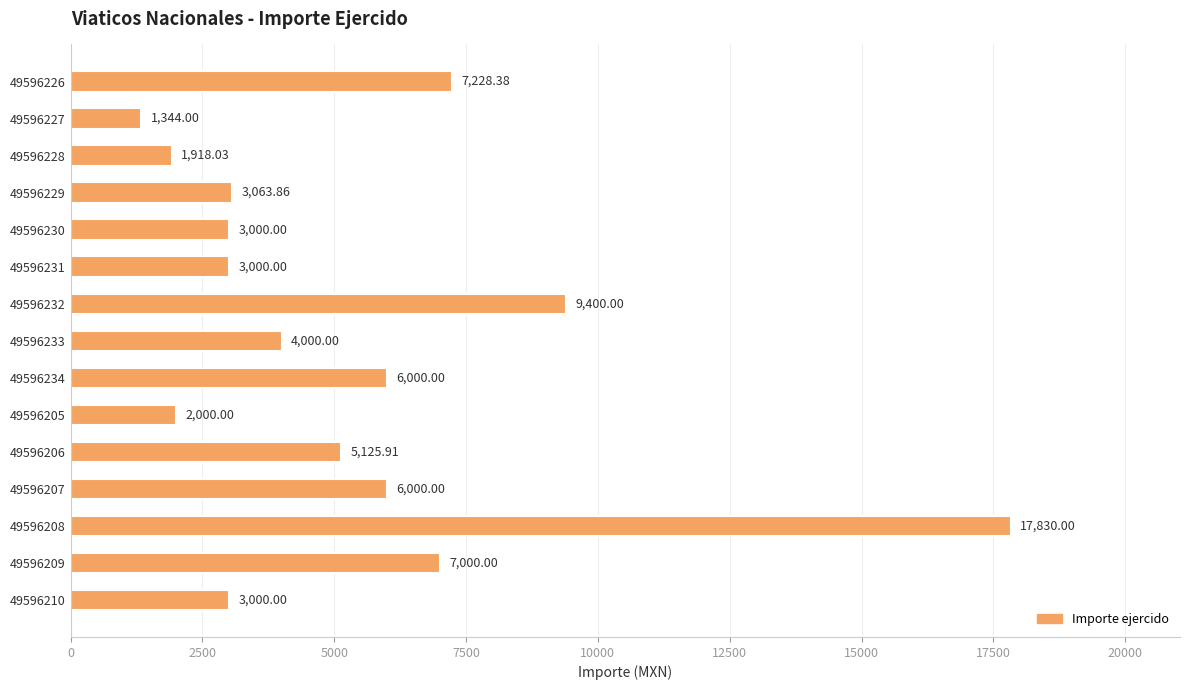

What is the change in value from 49596206 to 49596208?

+12704.1